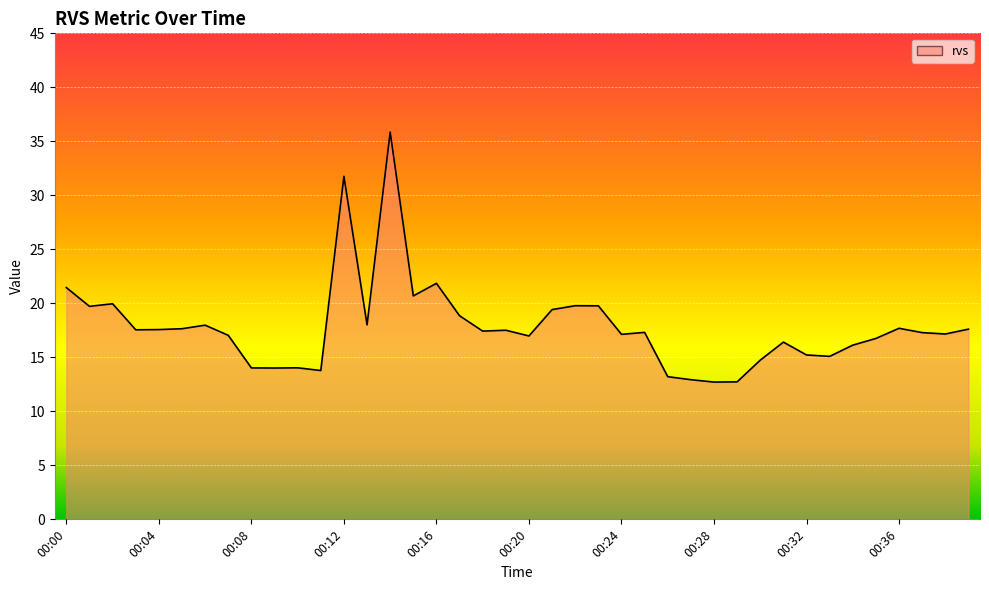

True or false: the data shows 14.0 at 00:10.

True